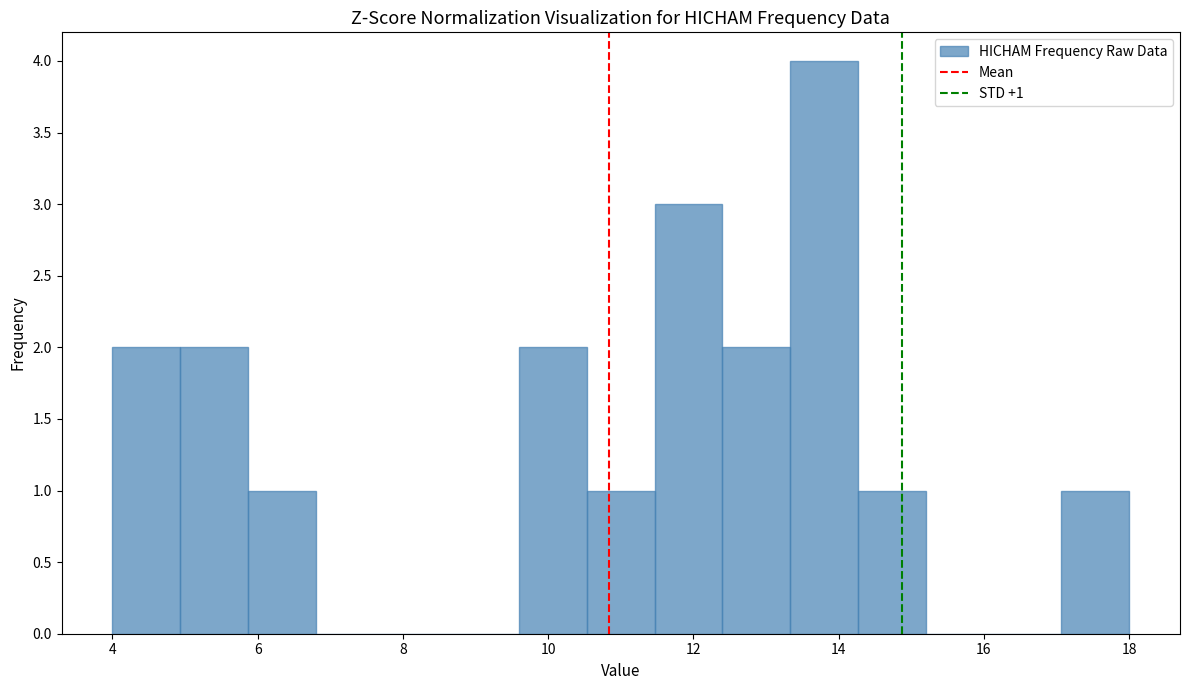

Over which range of the x-axis is the bar tallest?

13.4 to 14.2